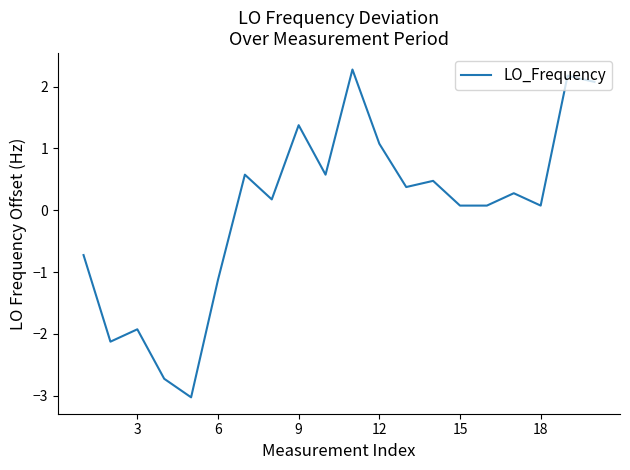

What is the maximum value shown in the chart?

2.3